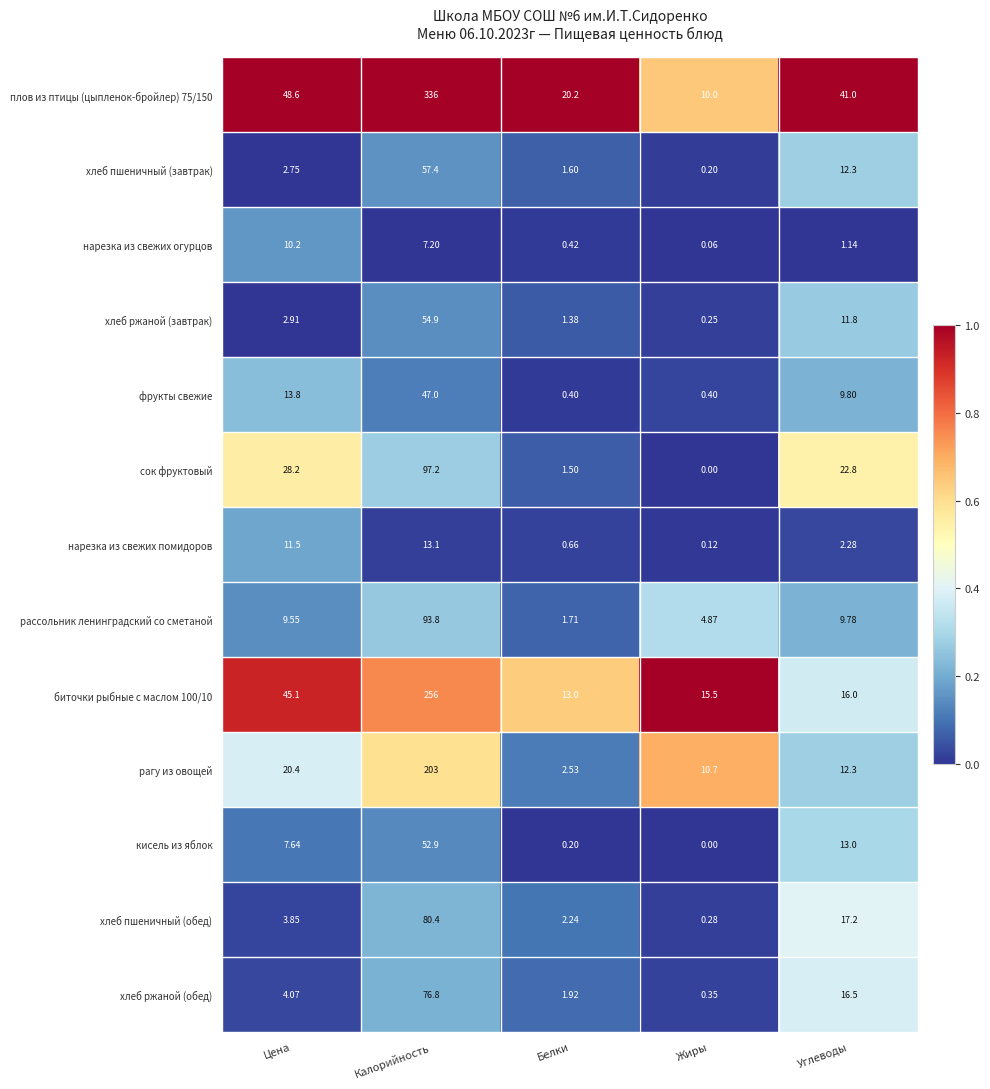

Is the value of хлеб пшеничный (обед) at Цена greater than the value of нарезка из свежих помидоров at Цена?

No